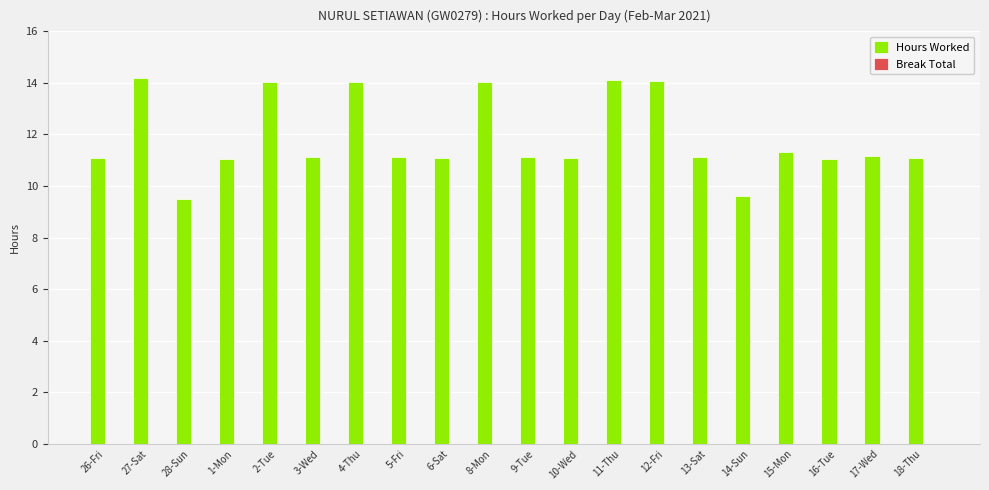

How many categories are shown in the chart?

20